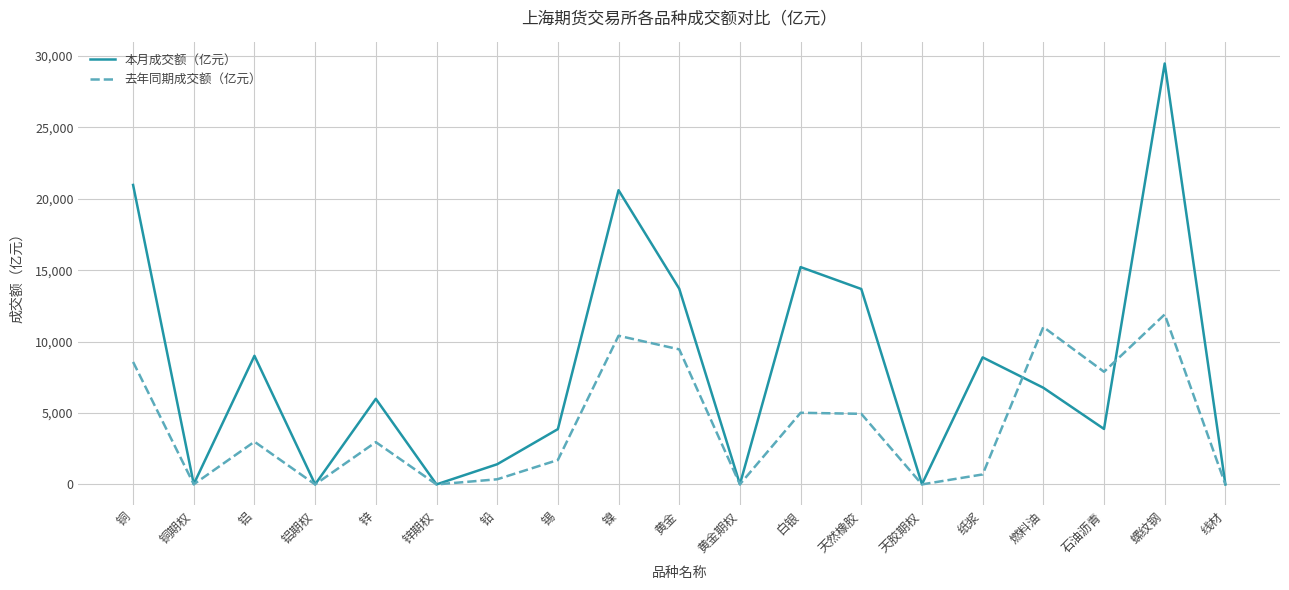

Which category has the highest value in the 去年同期成交额（亿元） series?

螺纹钢